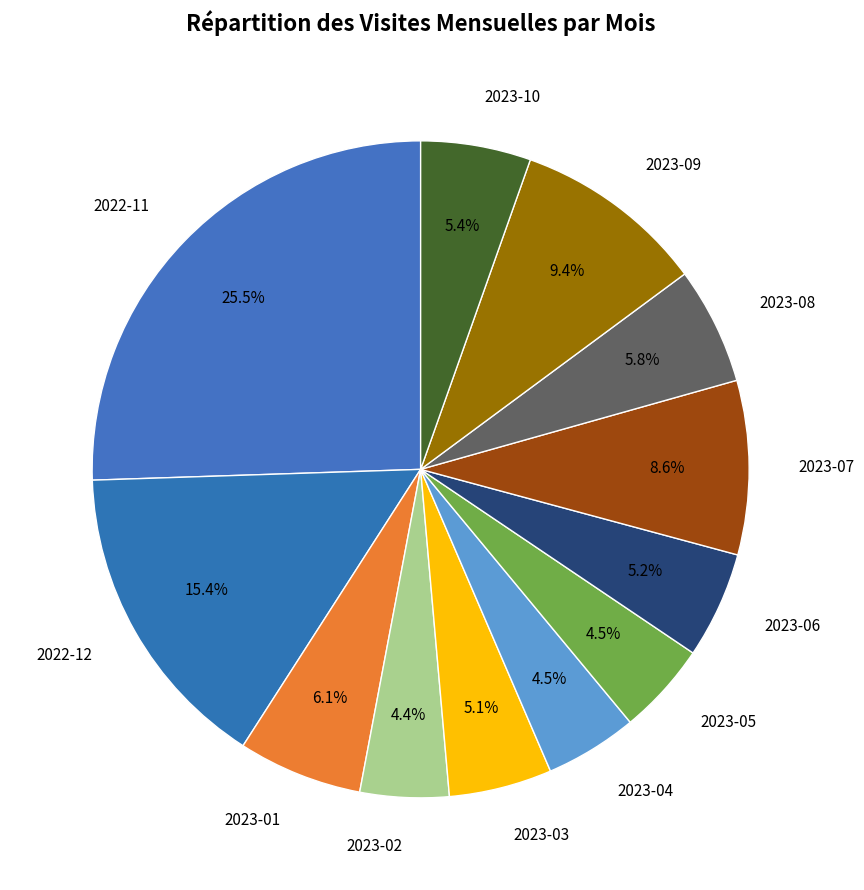

How many segments does this pie chart have?

12